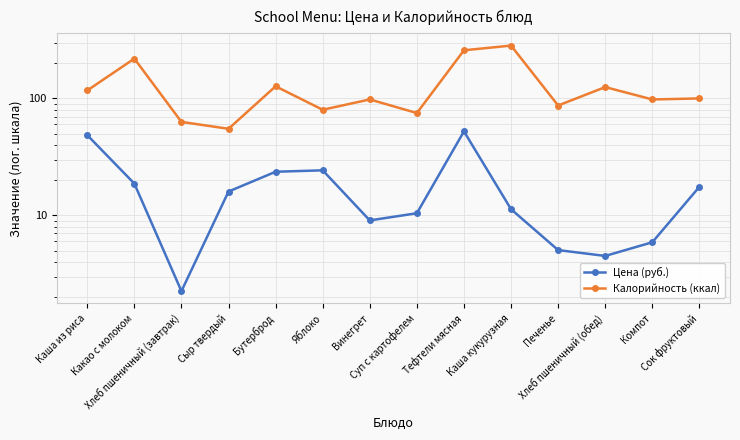

Is it true that Цена (руб.) equals 52.3 at Тефтели мясная?

True